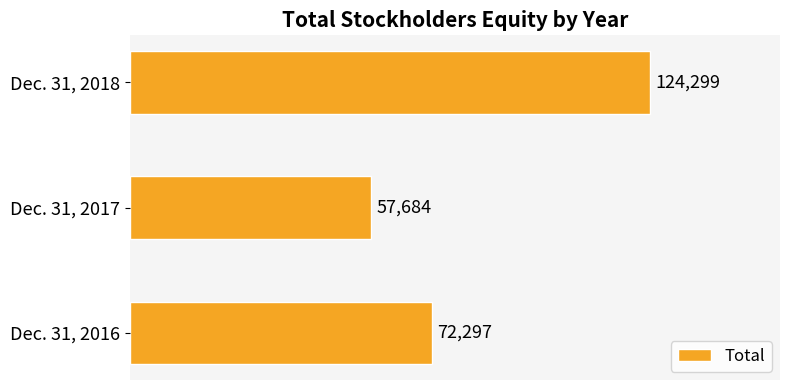

List the labels in order of value, smallest first.

Dec. 31, 2017, Dec. 31, 2016, Dec. 31, 2018